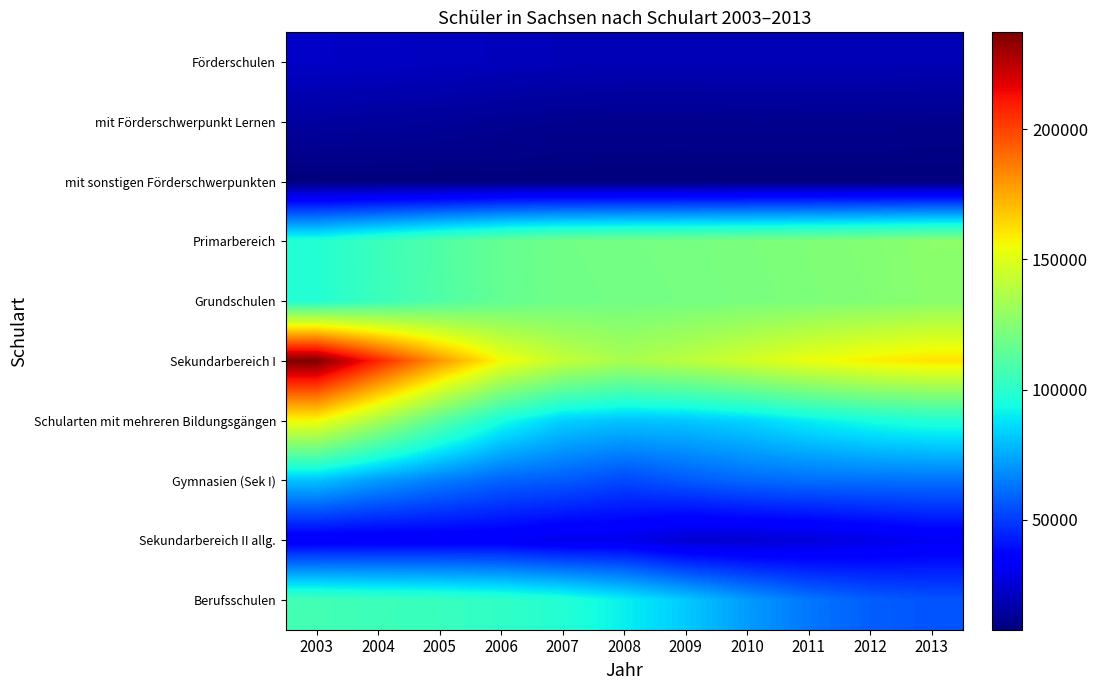

What is the difference between the highest and lowest values at 2009?

132009